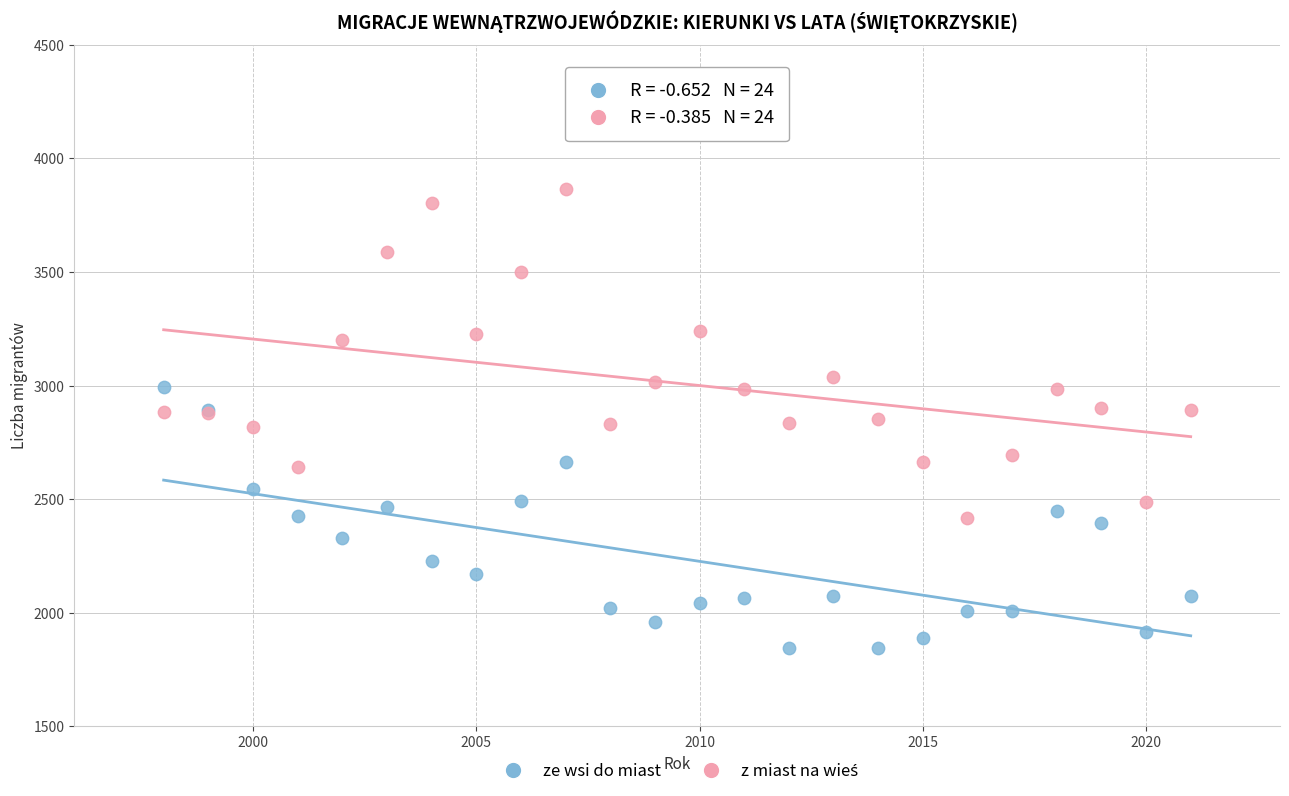

What is the X range (max minus min) for the scatter plot?

23